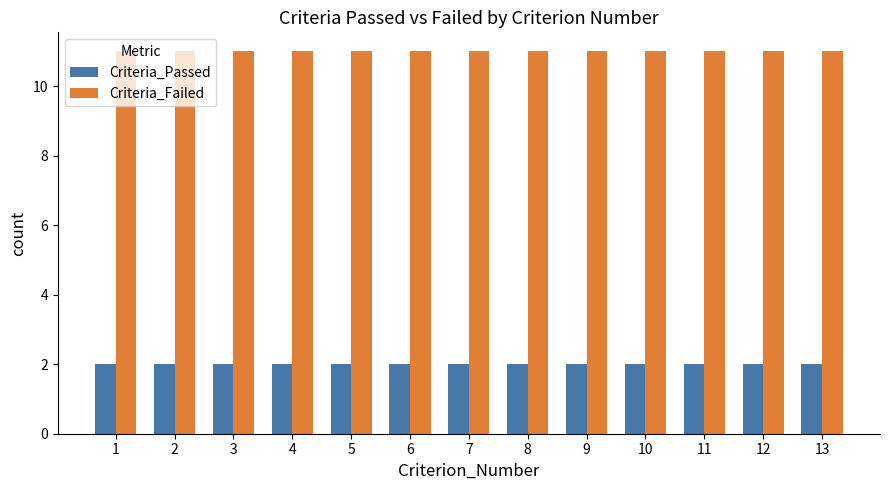

How many series are shown in this chart?

2